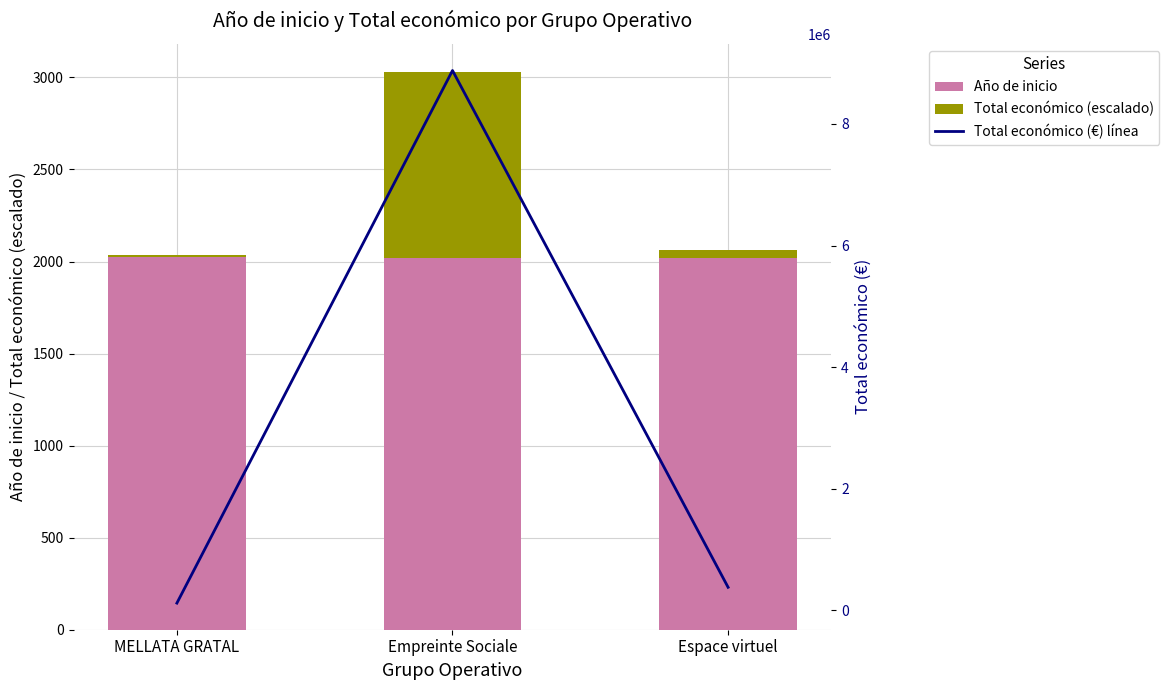

Reading left to right, what are all the values shown in this chart?

Año de inicio: MELLATA GRATAL=2023.0	Empreinte Sociale=2019.0	Espace virtuel=2017.0
Total económico (escalado): MELLATA GRATAL=13.7	Empreinte Sociale=1011.5	Espace virtuel=43.3
Total económico (€) línea: MELLATA GRATAL=120000.0	Empreinte Sociale=8877649.0	Espace virtuel=379763.0